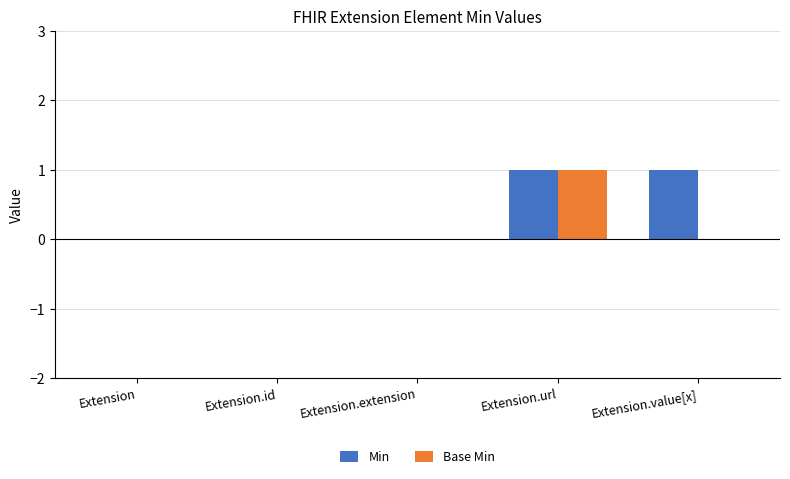

What is the sum of all Min values?

2